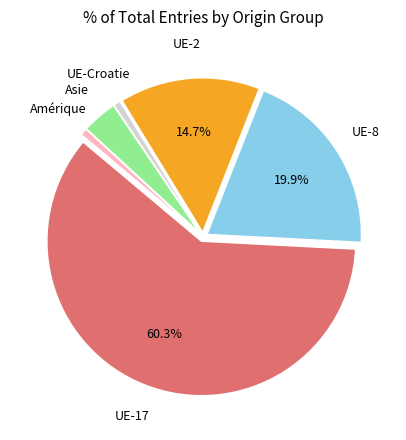

How many slices are in this pie chart?

6